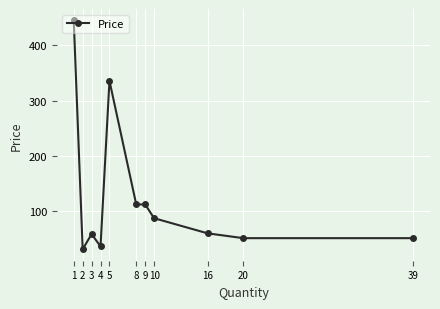

The chart shows a value of 129.5 at 10. True or false?

False